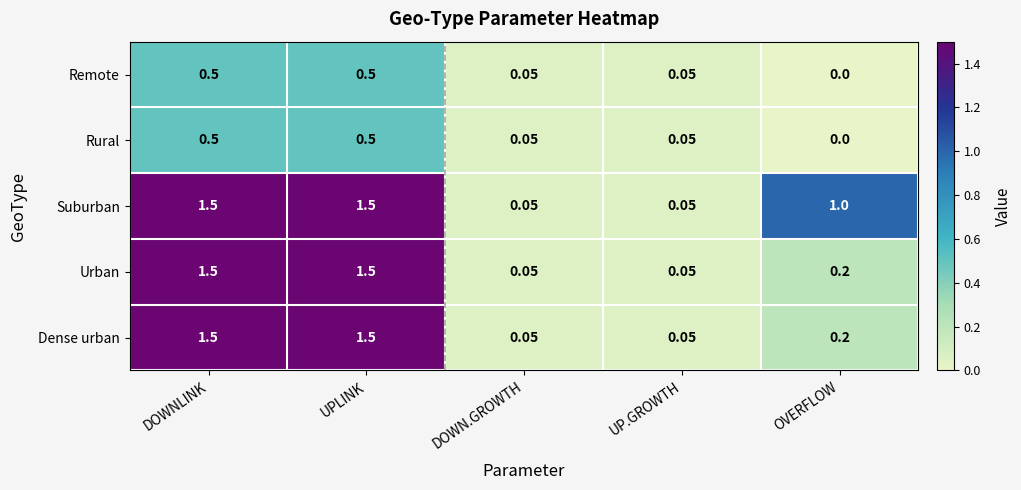

Is the value of Rural at UPLINK greater than the value of Suburban at DOWN.GROWTH?

Yes